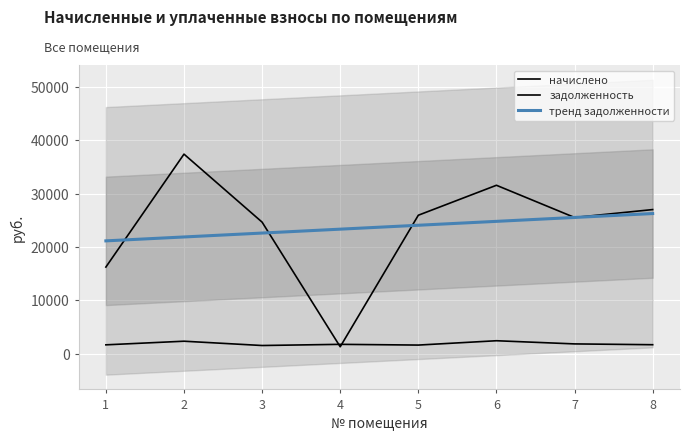

True or false: начислено has more than 0 points higher than both neighbors.

True